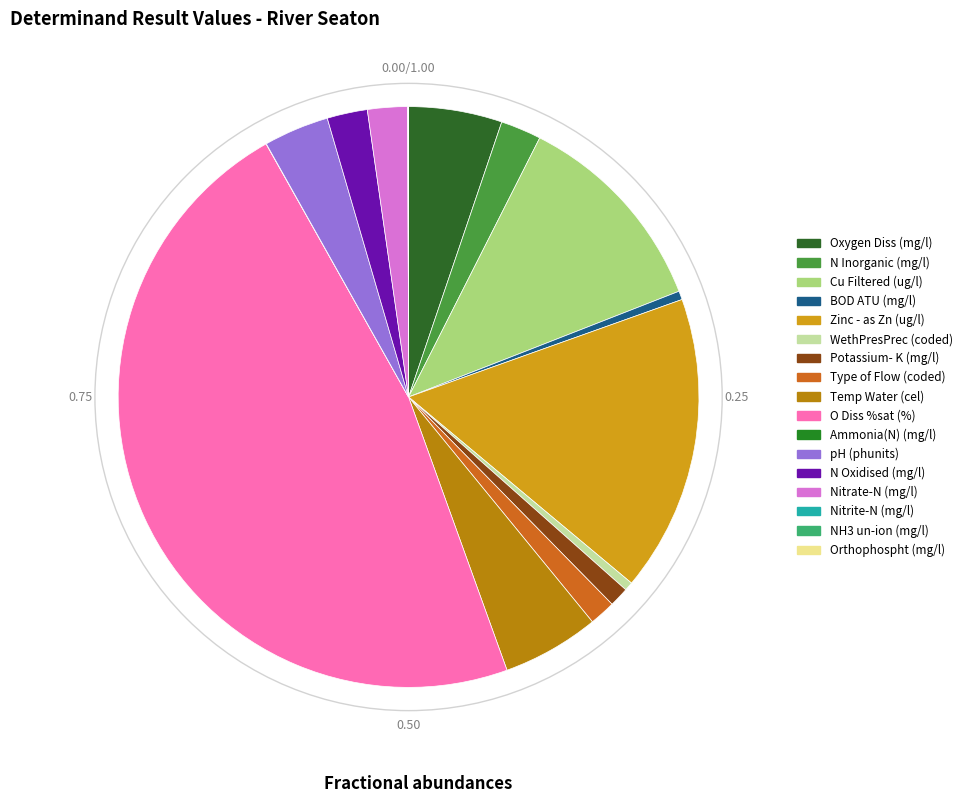

Count the number of slices in the pie.

17